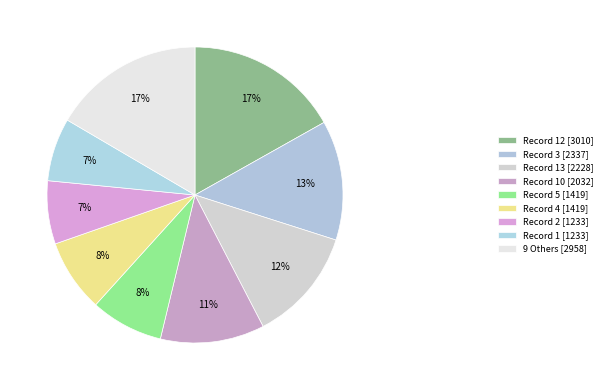

Is there a majority slice in this chart?

No